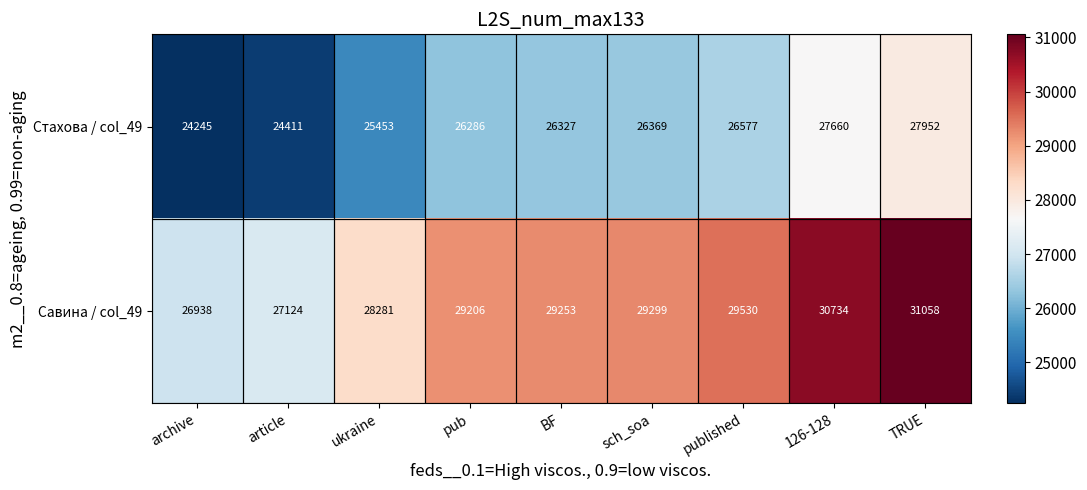

What is the difference between the highest and lowest values at published?

2953